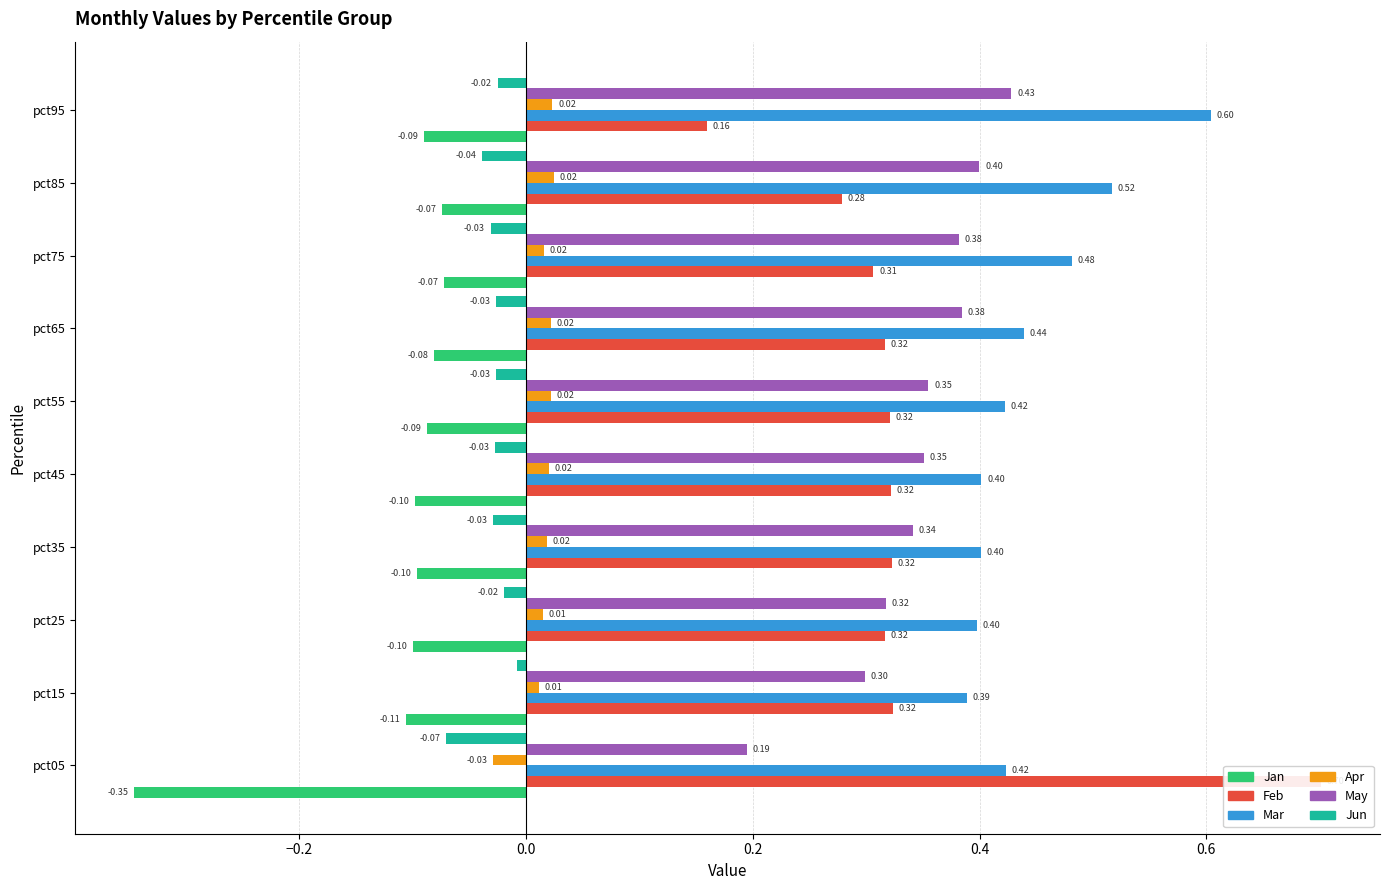

How many data points does each series have?

10